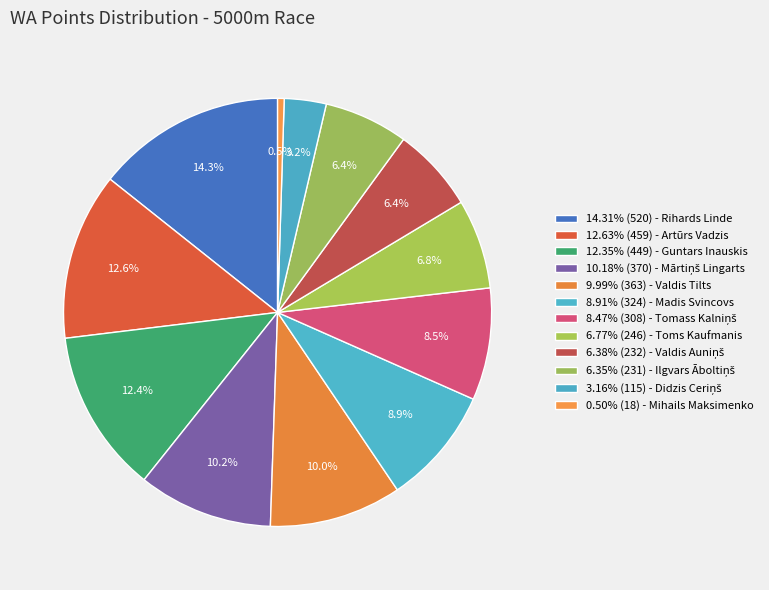

Count the number of slices in the pie.

12